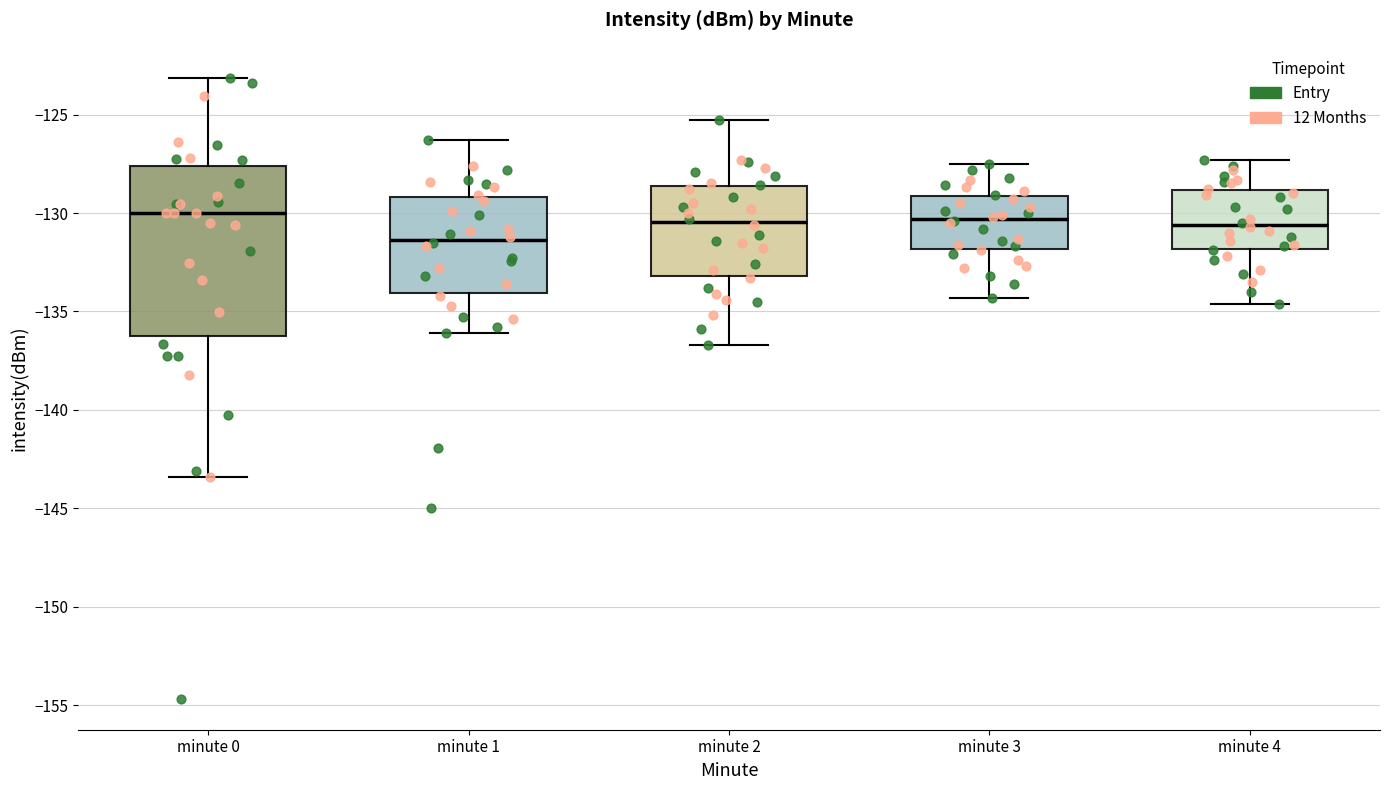

Which box's median line is the lowest?

minute 1